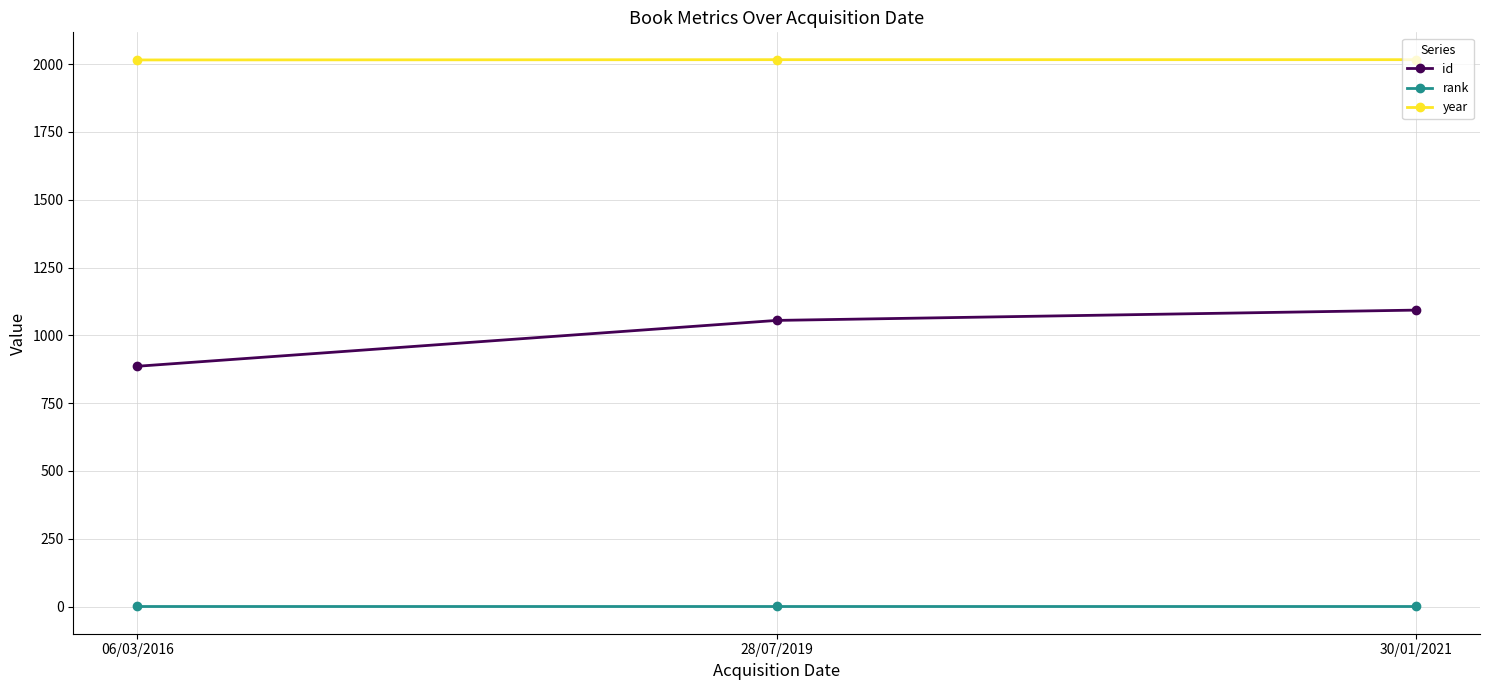

Rank the categories by id value from lowest to highest.

06/03/2016, 28/07/2019, 30/01/2021